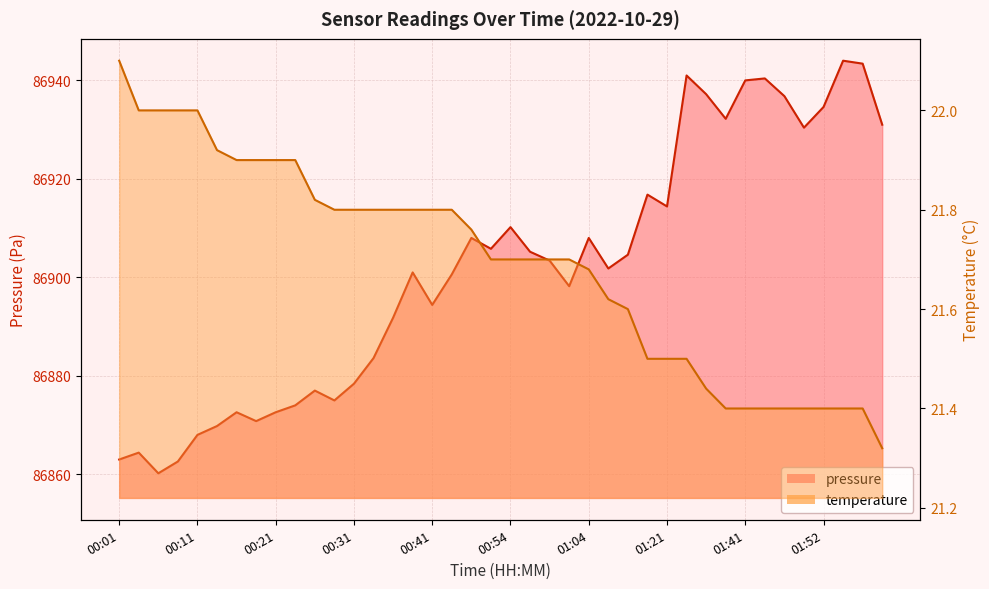

Is it true that temperature equals 21.7 at 00:54?

True